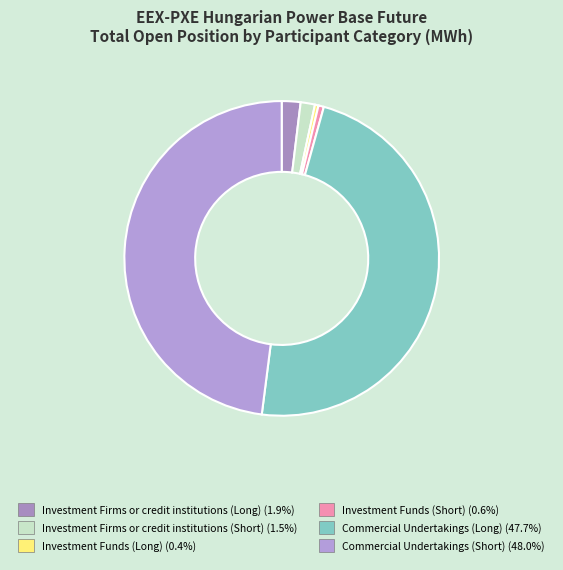

Rank the categories by value from highest to lowest.

Commercial Undertakings (Short), Commercial Undertakings (Long), Investment Firms or credit institutions (Long), Investment Firms or credit institutions (Short), Investment Funds (Short), Investment Funds (Long)